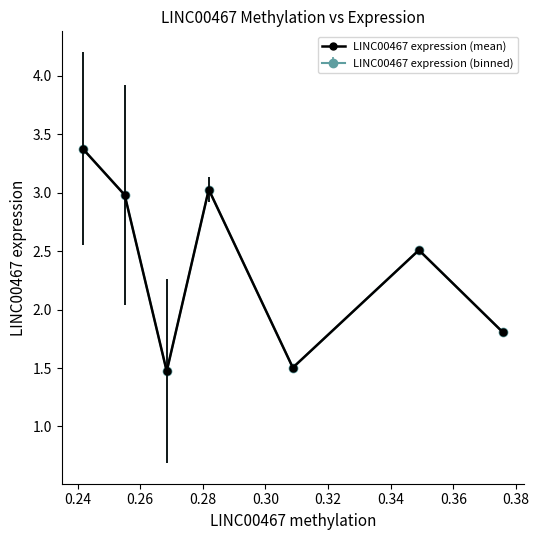

How many points are higher than both their immediate neighbors (excluding endpoints)?

2